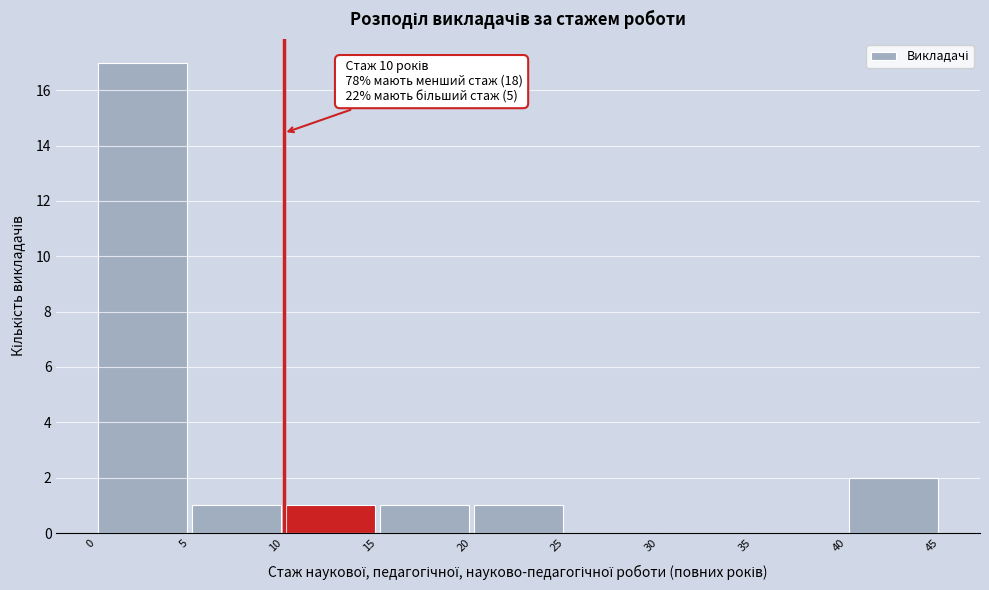

Over which range of the x-axis is the bar tallest?

0 to 5